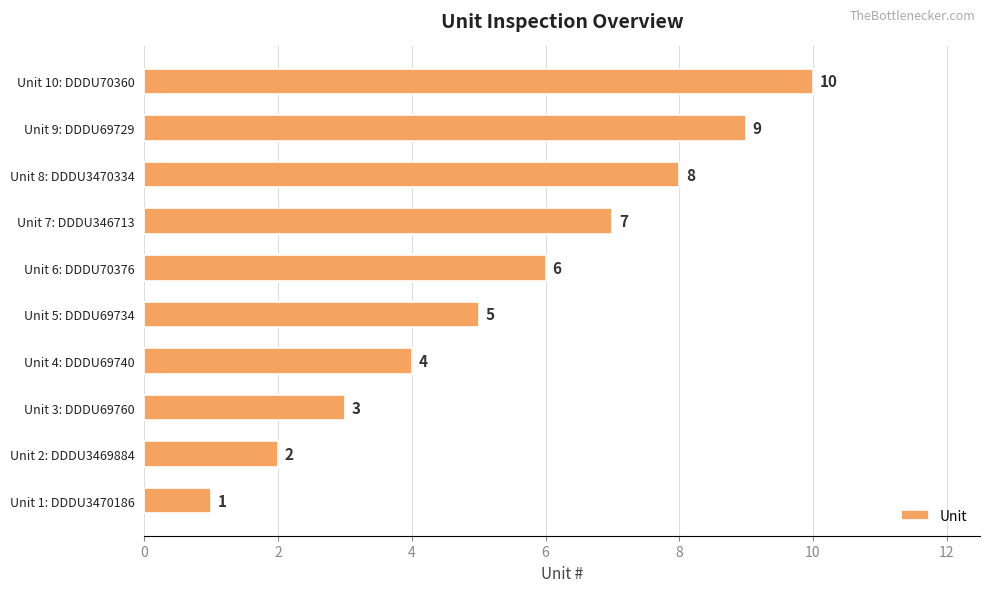

True or false: the data shows 2 at Unit 2: DDDU3469884.

True